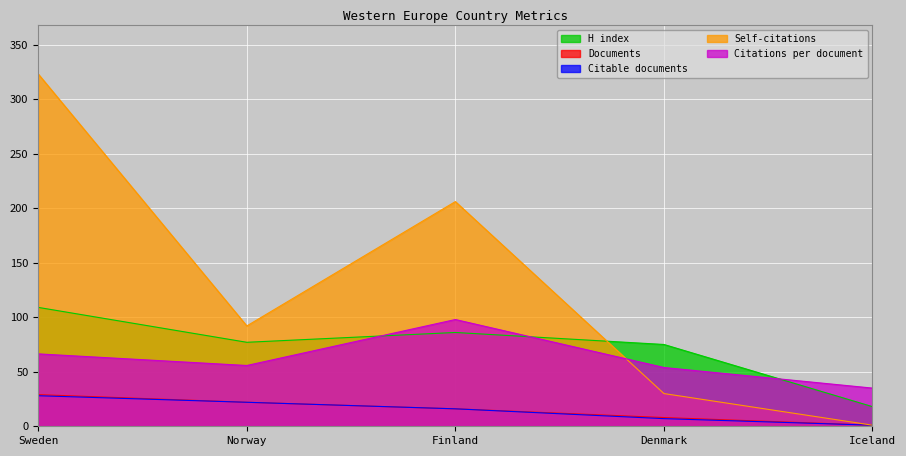

Count the number of data series in this chart.

5